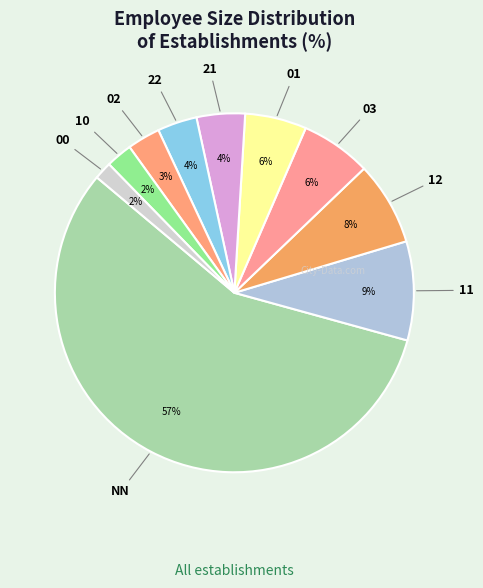

Which has a higher value, 00 or NN?

NN